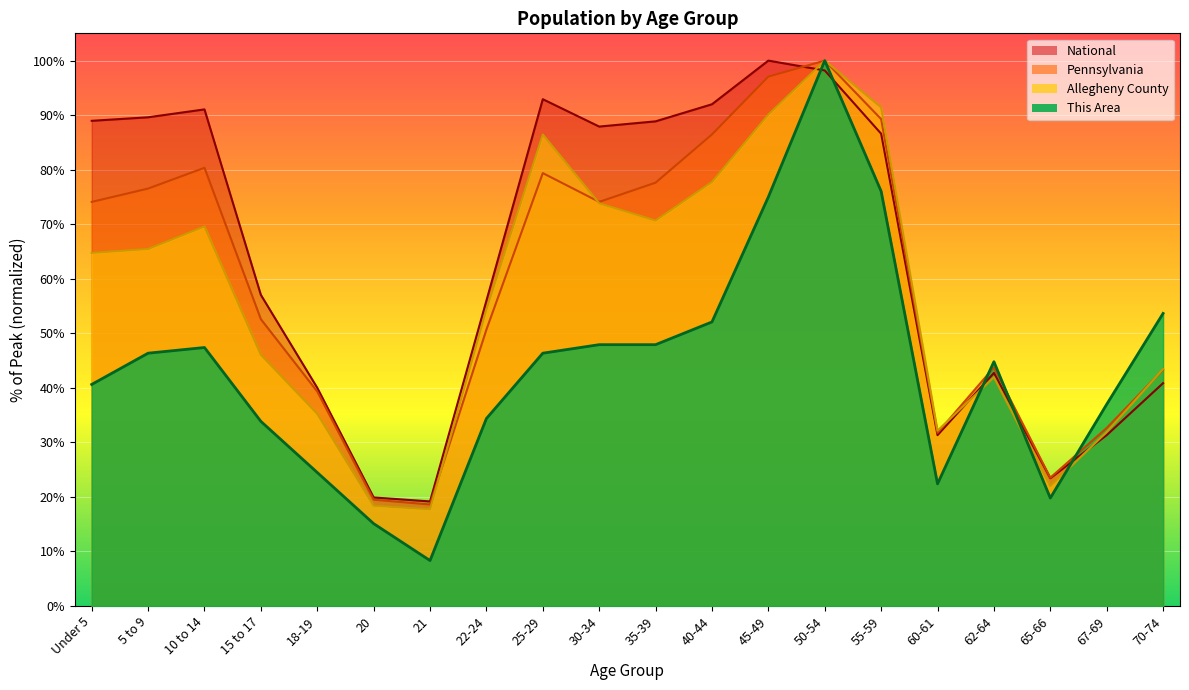

How many values in the This Area series are below 46?

10